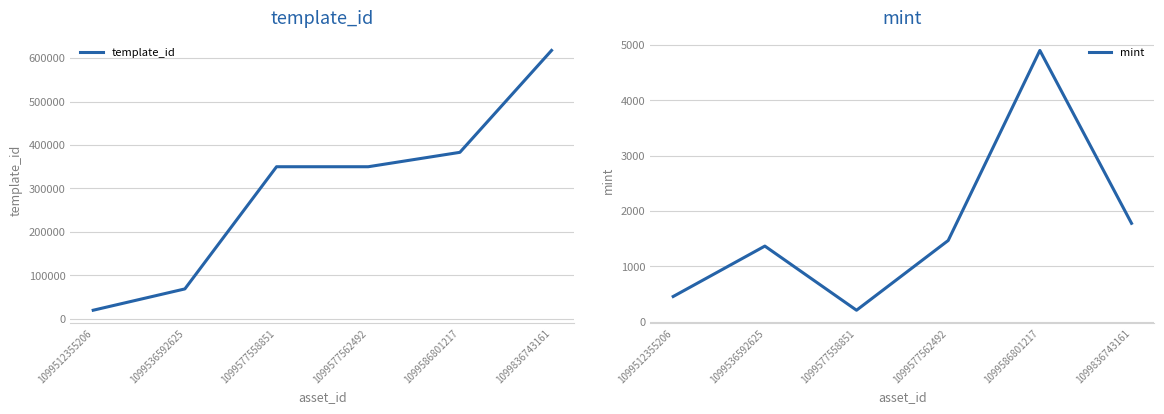

Between 1099512355206 and 1099577558851, which is larger?

1099577558851